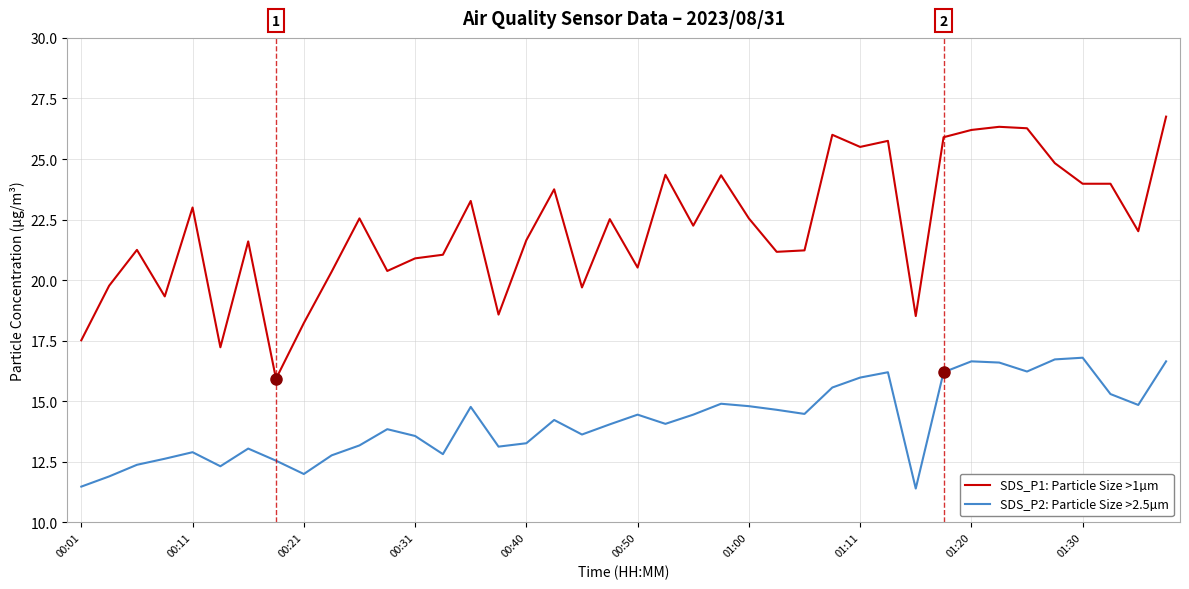

True or false: SDS_P2: Particle Size >2.5µm and SDS_P1: Particle Size >1µm cross at least once.

False